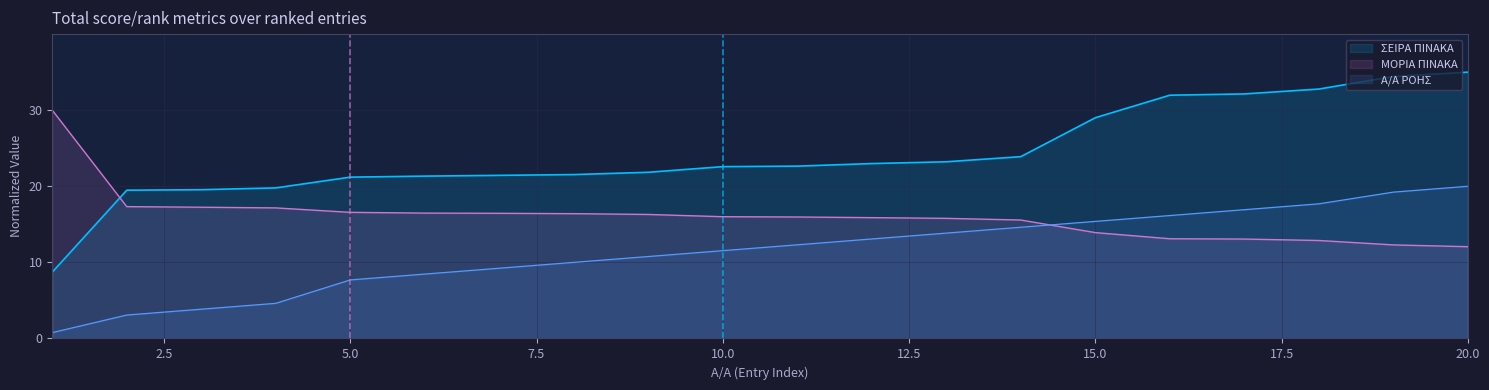

Which series has the largest total across all categories?

ΣΕΙΡΑ ΠΙΝΑΚΑ